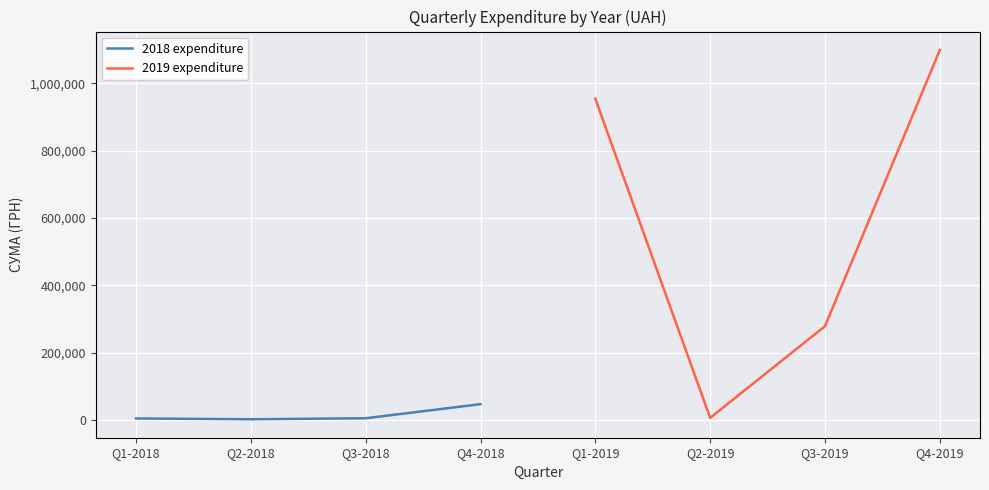

List the series in order of their overall mean, lowest first.

2018 expenditure, 2019 expenditure